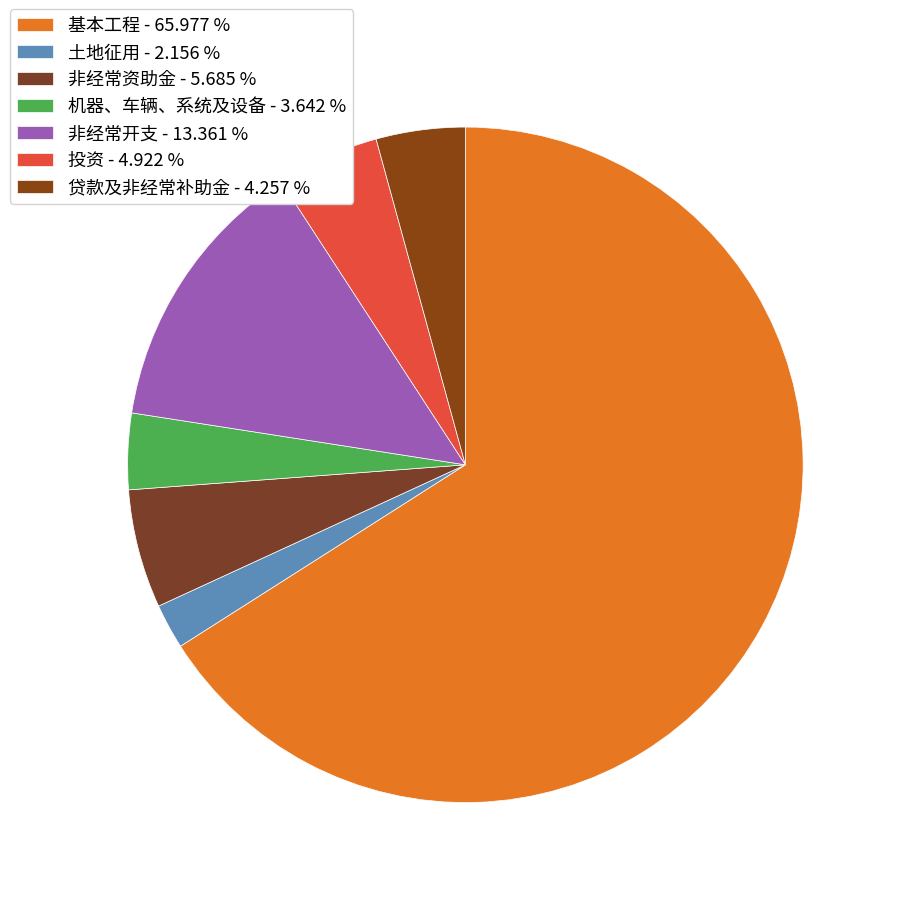

How many slices are in this pie chart?

7